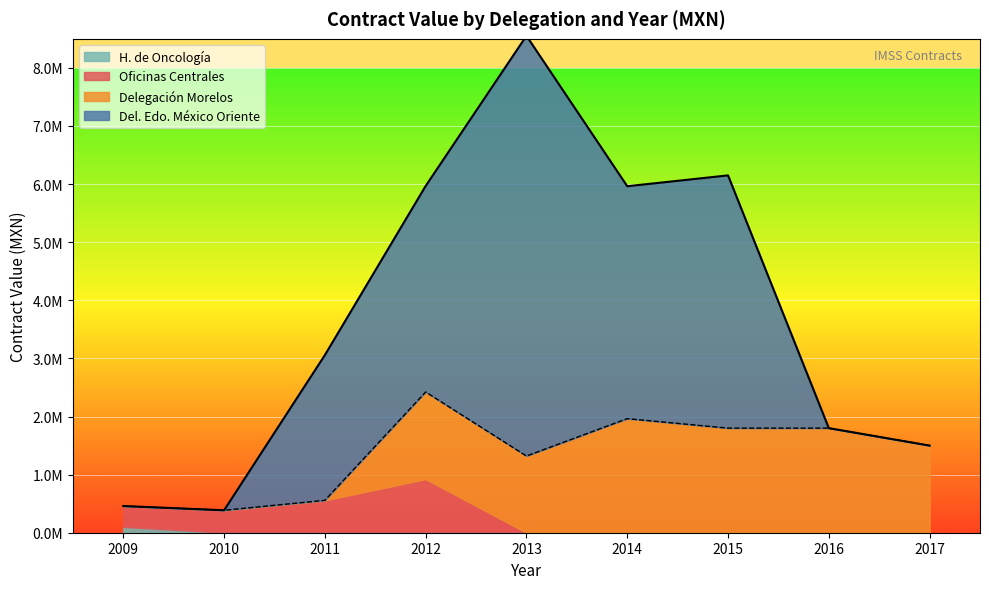

Which series has the largest total across all categories?

Estado de Mexico Oriente